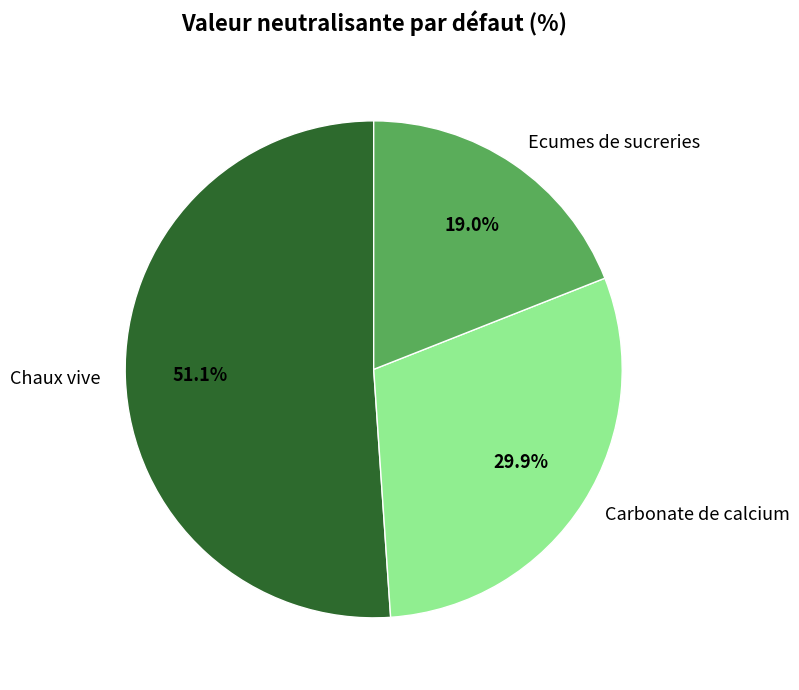

To the nearest percent, what portion does Chaux vive represent?

51%